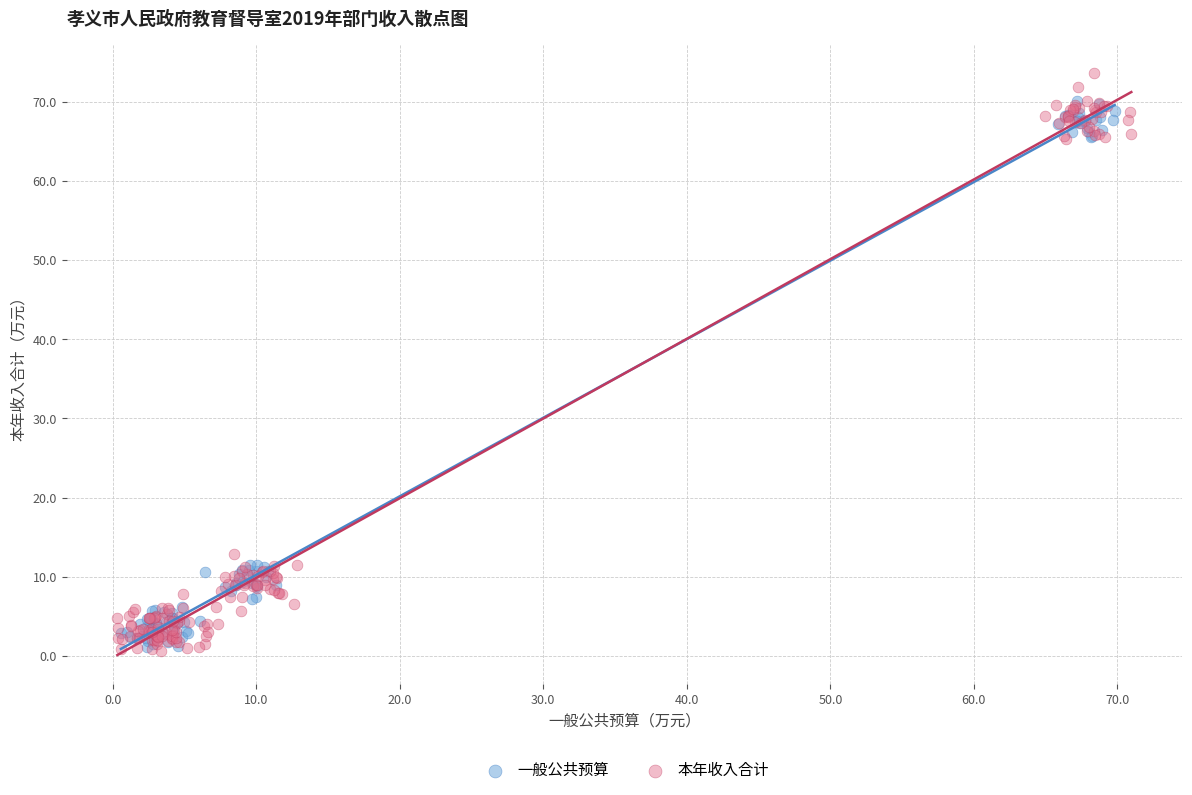

Which series has the largest Y range (max minus min)?

本年收入合计